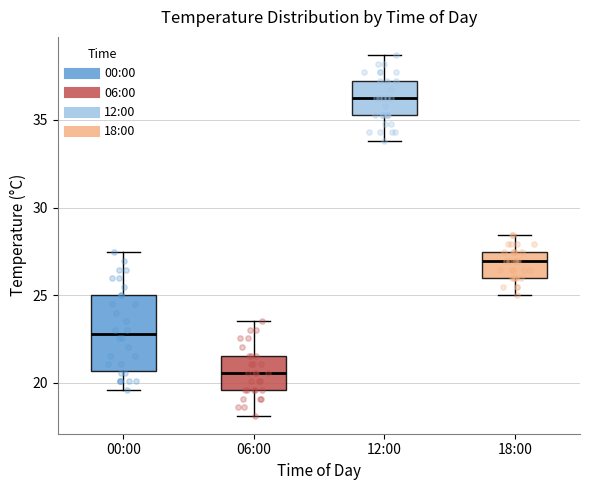

Reading left to right, read every box against the y-axis: the position of its median line, the range the box covers, and the ends of its whiskers. The values are not printed on the chart, so give them approximately, as read against the axis.

00:00: median 23.0, box 20.5 to 25.0, whiskers 19.5 to 27.5
06:00: median 20.5, box 19.5 to 21.5, whiskers 18.0 to 23.5
12:00: median 36.5, box 35.5 to 37.0, whiskers 34.0 to 38.5
18:00: median 27.0, box 26.0 to 27.5, whiskers 25.0 to 28.5